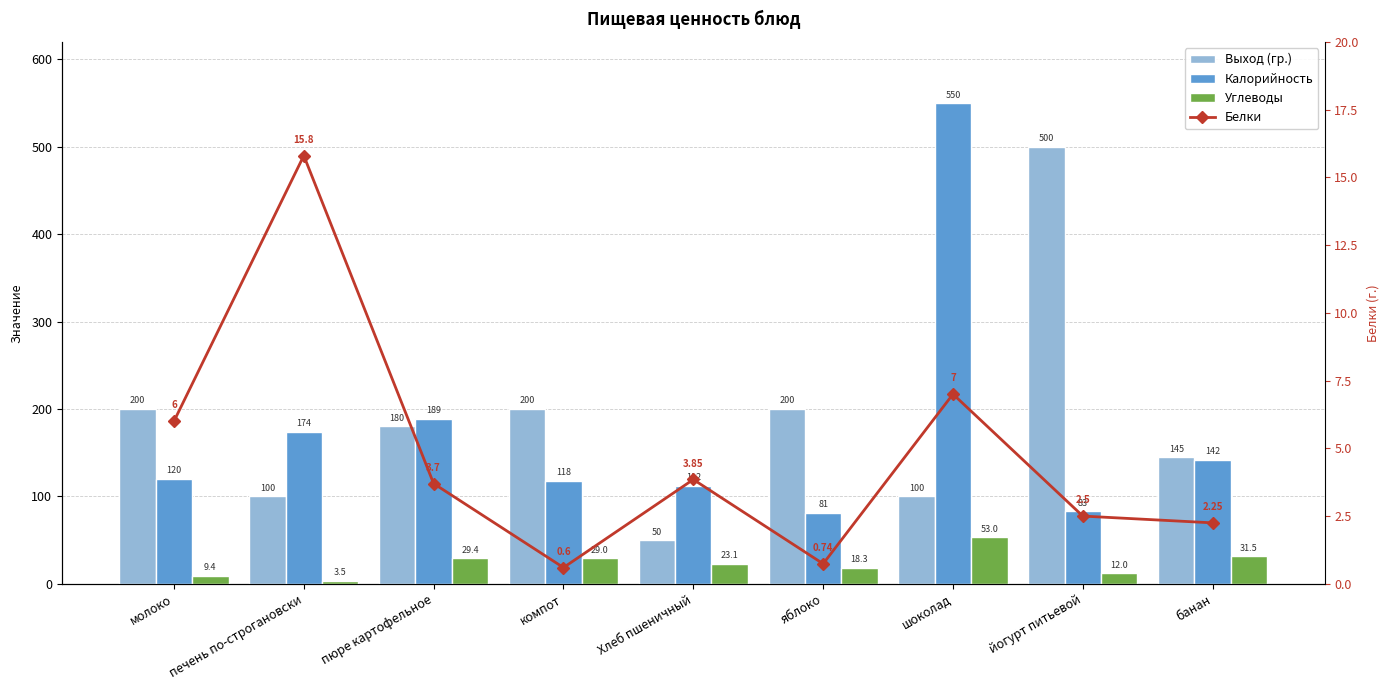

Reading left to right, transcribe all the data shown in this chart.

Выход (гр.): молоко=200.0	печень по-строгановски=100.0	пюре картофельное=180.0	компот=200.0	Хлеб пшеничный=50.0	яблоко=200.0	шоколад=100.0	йогурт питьевой=500.0	банан=145.0
Калорийность: молоко=120.0	печень по-строгановски=174.0	пюре картофельное=189.0	компот=118.0	Хлеб пшеничный=112.0	яблоко=81.4	шоколад=550.0	йогурт питьевой=83.0	банан=142.0
Углеводы: молоко=9.4	печень по-строгановски=3.5	пюре картофельное=29.4	компот=29.0	Хлеб пшеничный=23.1	яблоко=18.3	шоколад=53.0	йогурт питьевой=12.0	банан=31.5
Белки: молоко=6.0	печень по-строгановски=15.8	пюре картофельное=3.7	компот=0.6	Хлеб пшеничный=3.9	яблоко=0.7	шоколад=7.0	йогурт питьевой=2.5	банан=2.2